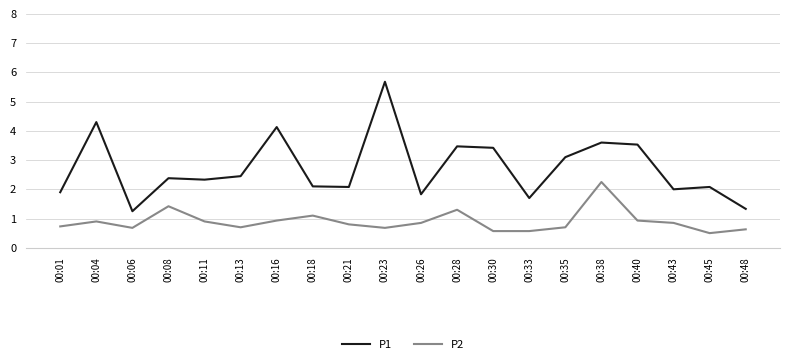

Is the value of P2 at 00:16 greater than the value of P1 at 00:06?

No